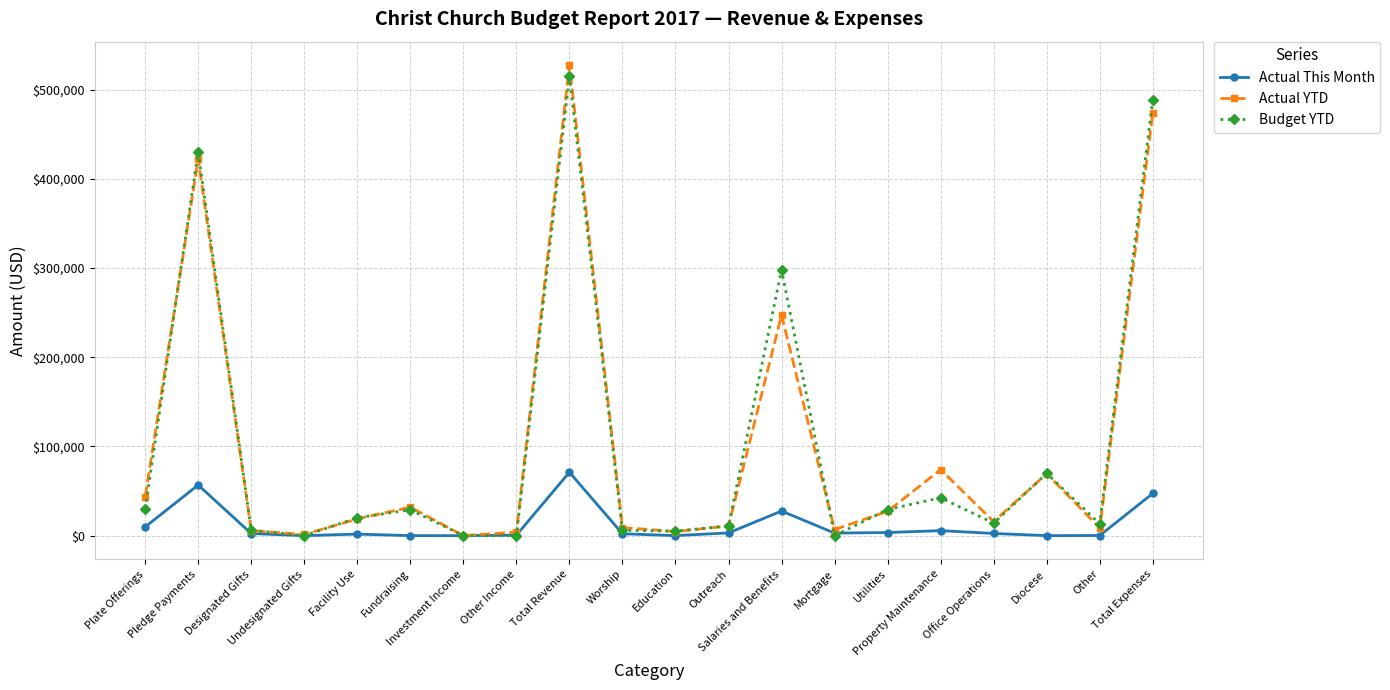

True or false: Budget YTD has more than 2 points higher than both neighbors.

True